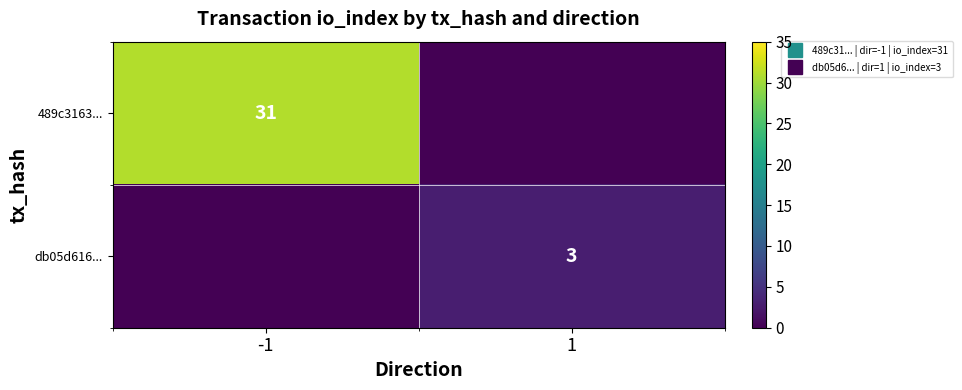

Rank the categories by db05d616... value from highest to lowest.

1, -1